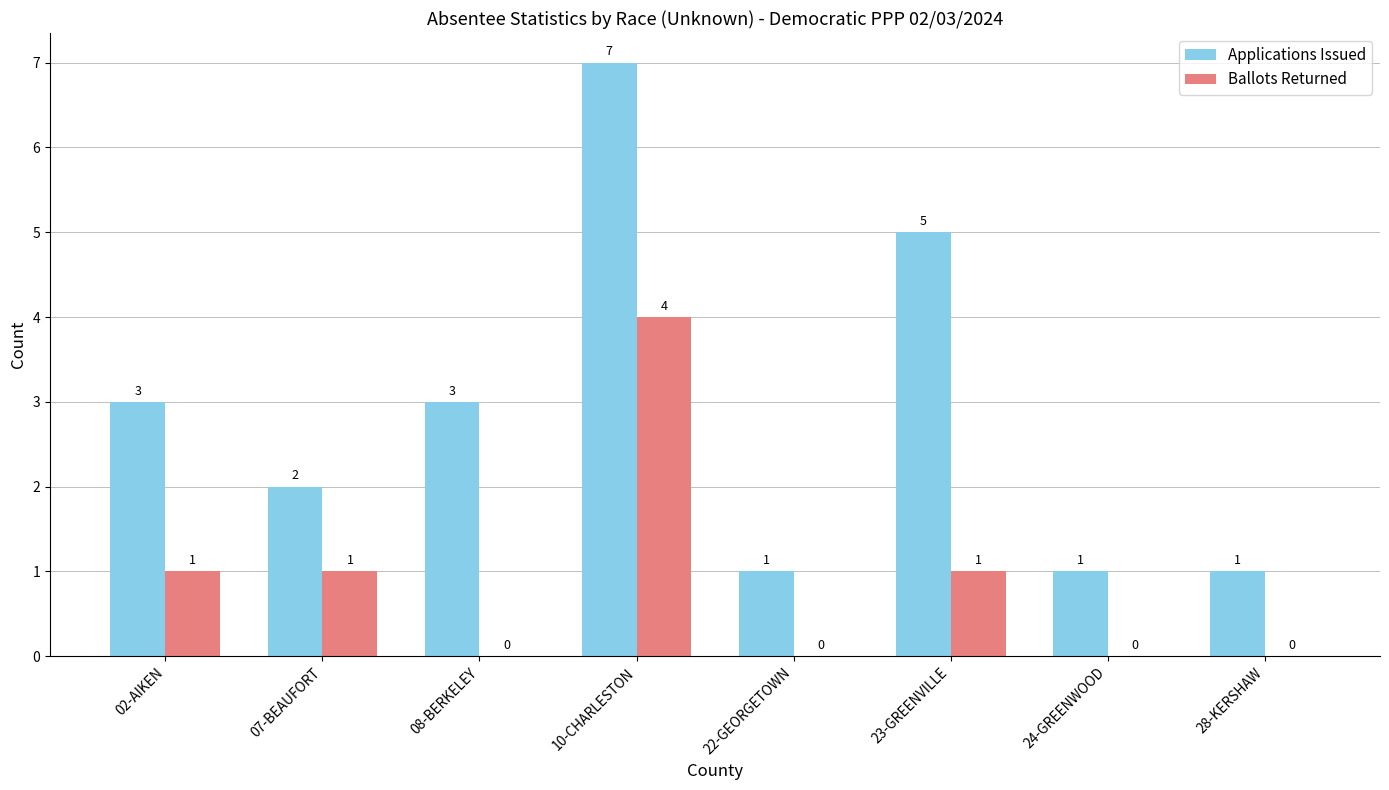

What value does the Applications Issued series have at 10-CHARLESTON?

7